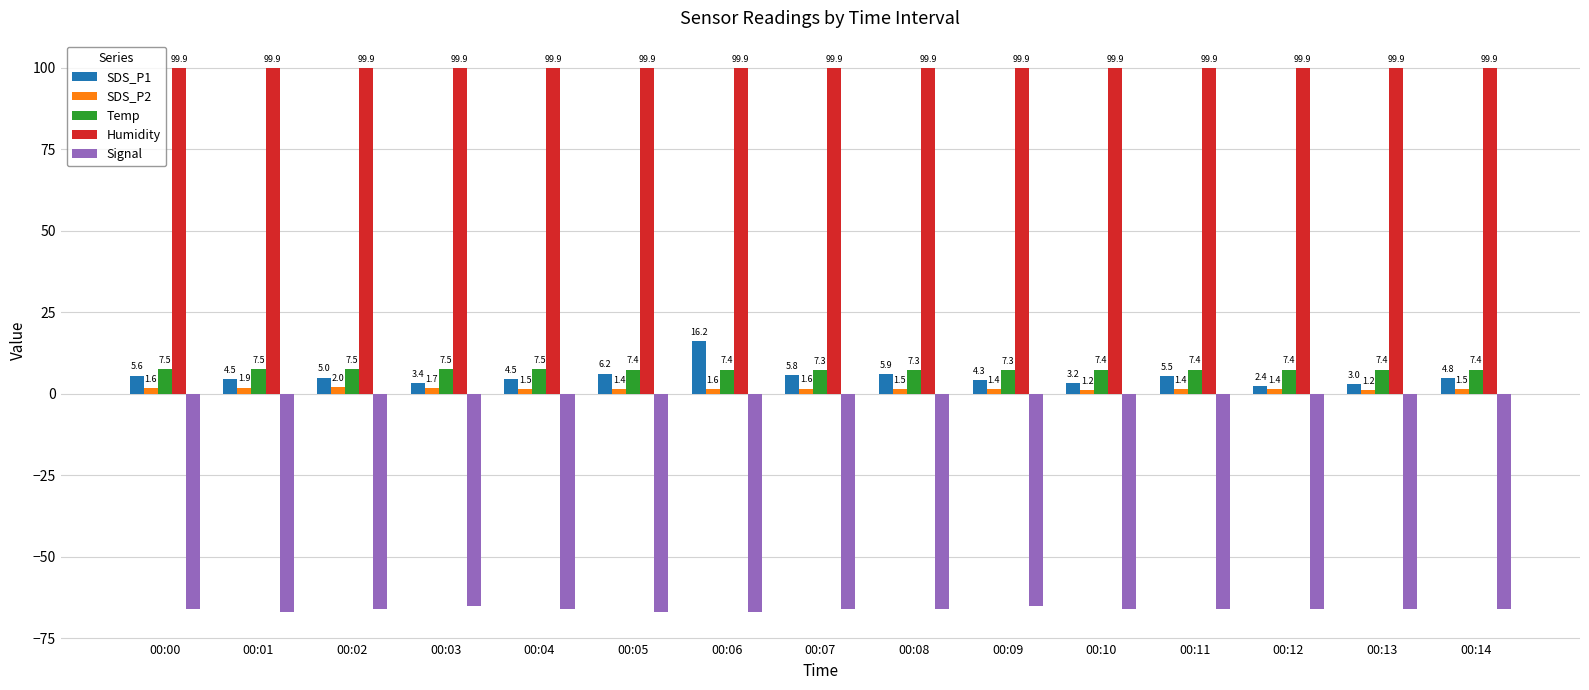

What is the minimum value shown in the chart?

-67.0